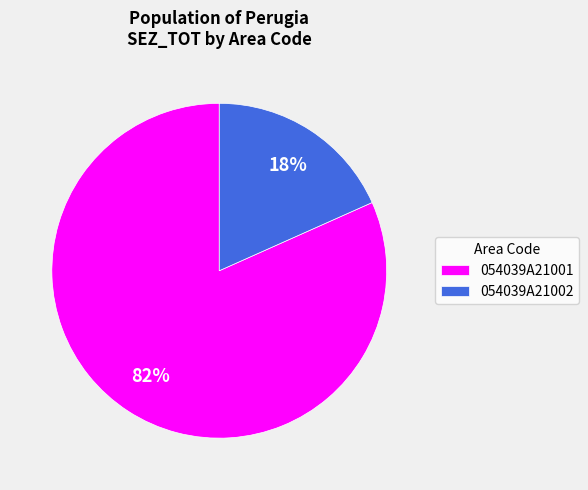

Combined, do 054039A21002 and 054039A21001 account for over 50%?

Yes